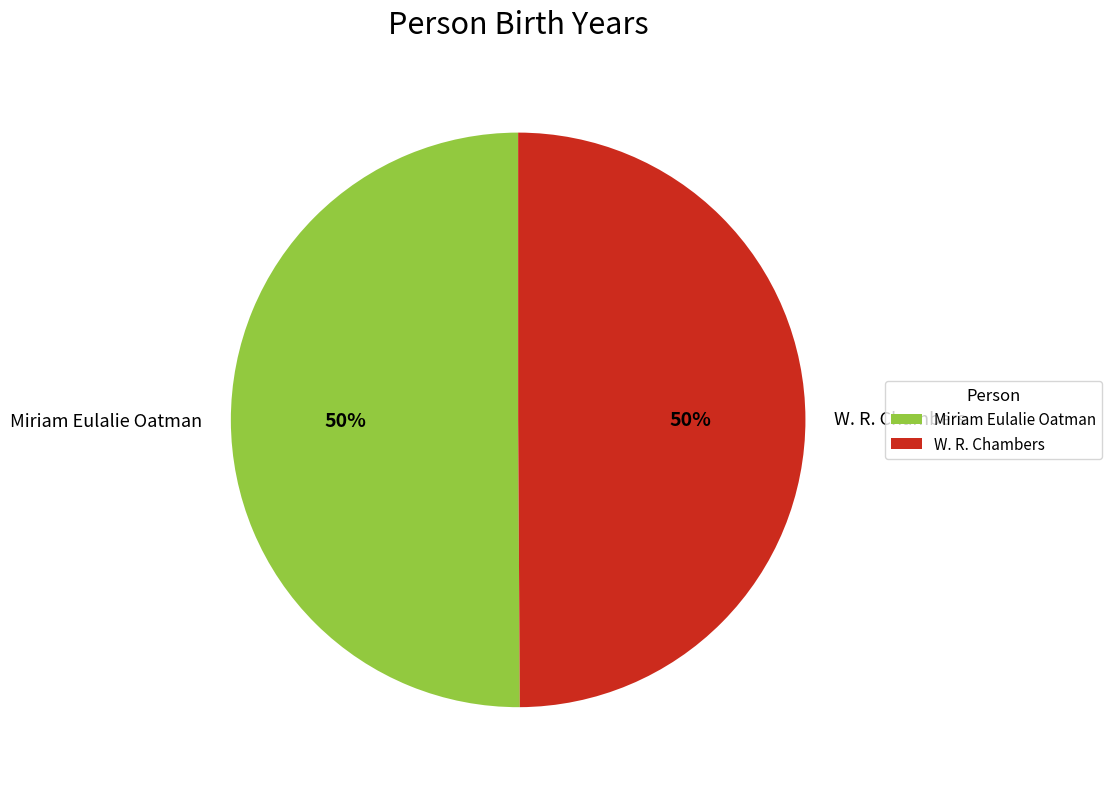

Combined, do W. R. Chambers and Miriam Eulalie Oatman account for over 50%?

Yes